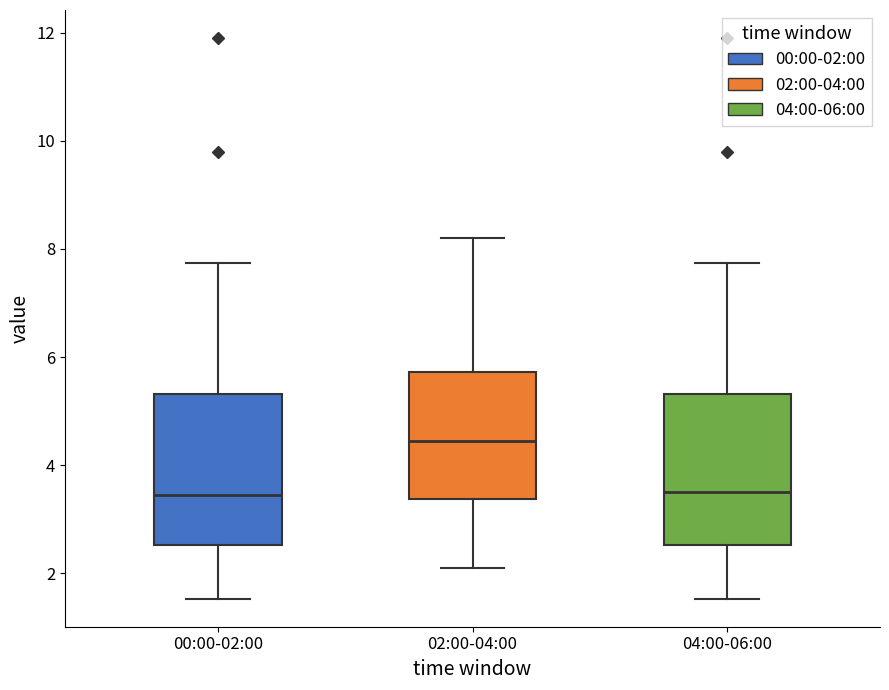

Reading left to right, transcribe this box plot: for each box, give where its median line is, the range the box spans, and where its two whiskers end, as read against the y-axis. The values are not printed on the chart, so give them approximately, as read against the axis.

00:00-02:00: median 3.4, box 2.6 to 5.4, whiskers 1.6 to 7.8
02:00-04:00: median 4.4, box 3.4 to 5.8, whiskers 2.2 to 8.2
04:00-06:00: median 3.6, box 2.6 to 5.4, whiskers 1.6 to 7.8